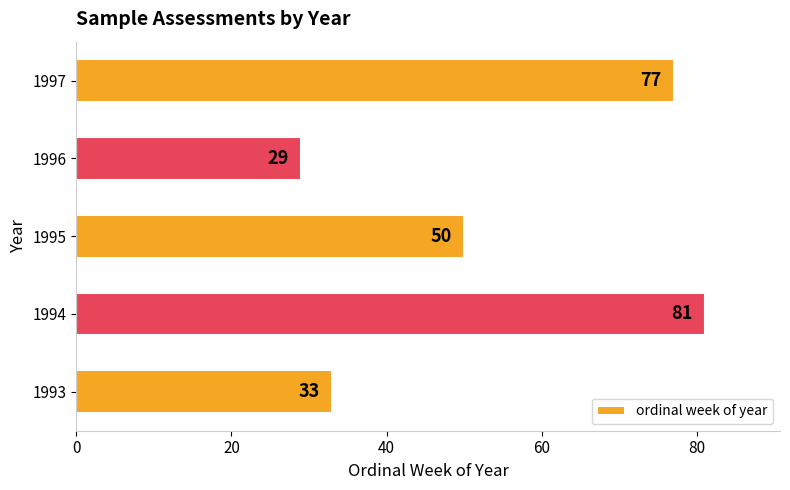

Reading bottom to top, transcribe all the data shown in this chart.

33	81	50	29	77